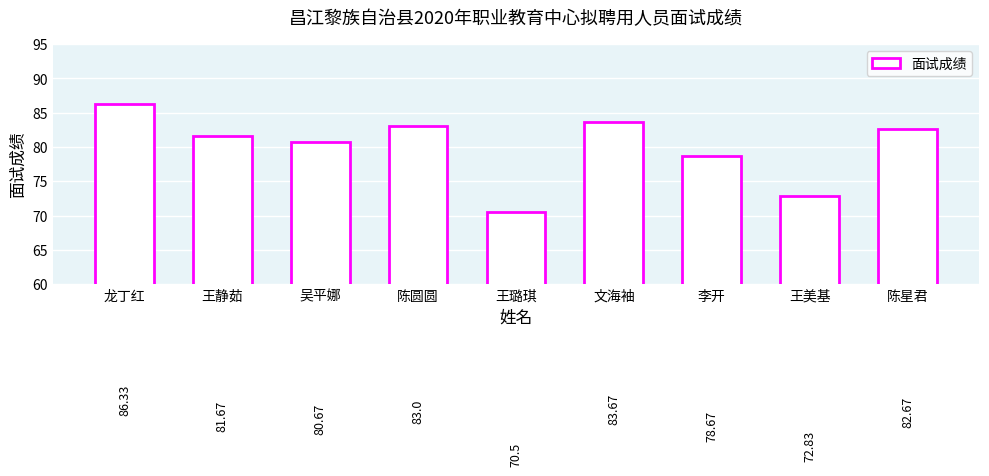

List the labels in order of value, smallest first.

王璐琪, 王美基, 李开, 吴平娜, 王静茹, 陈星君, 陈圆圆, 文海袖, 龙丁红